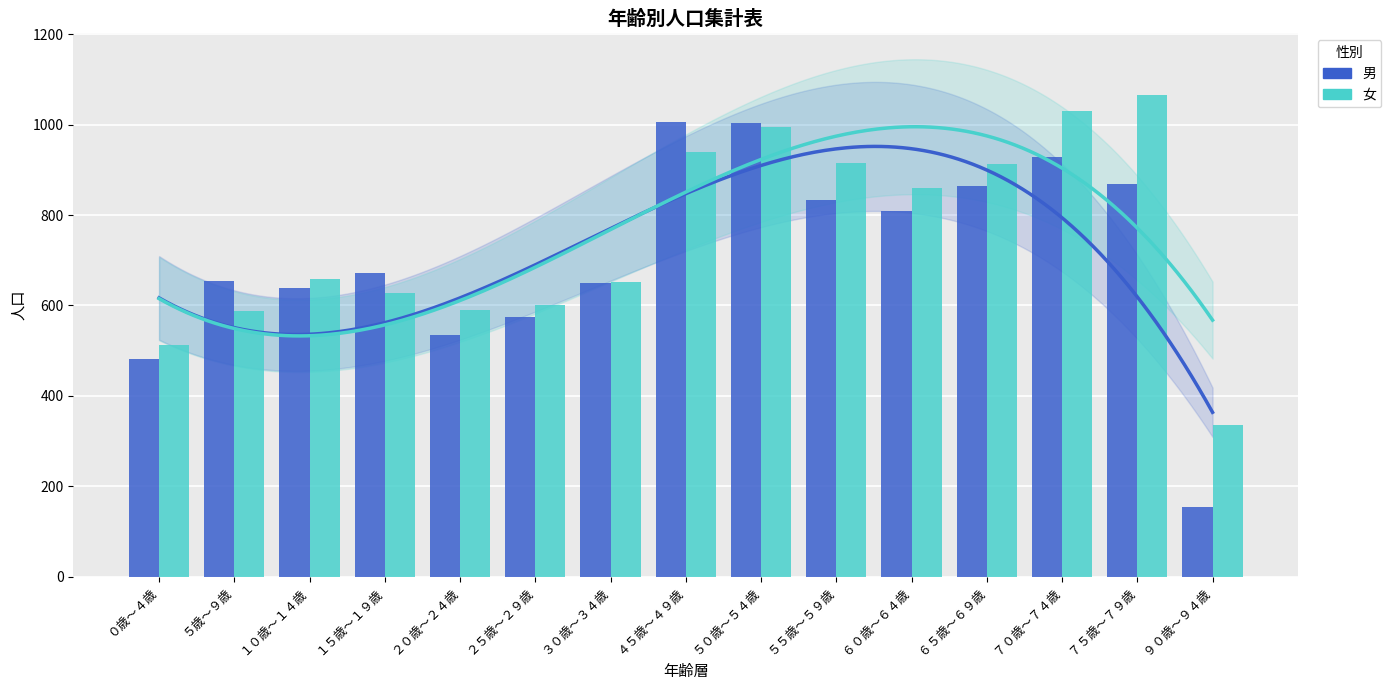

What is the label of the 11th bar from the left?

６０歳～６４歳